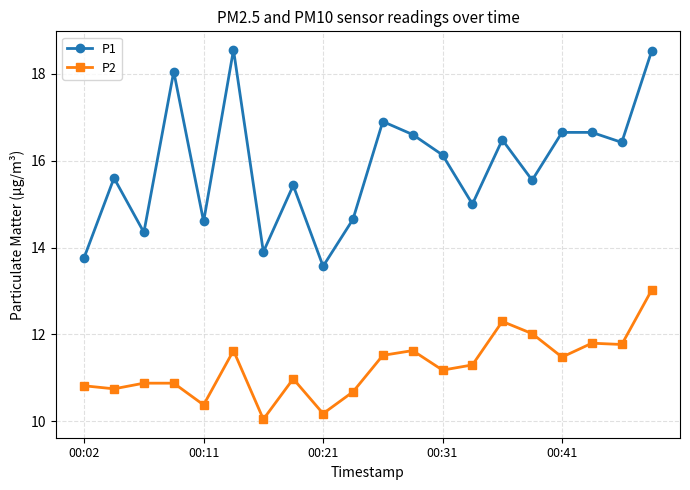

What is the highest value of the P1 series?

18.6